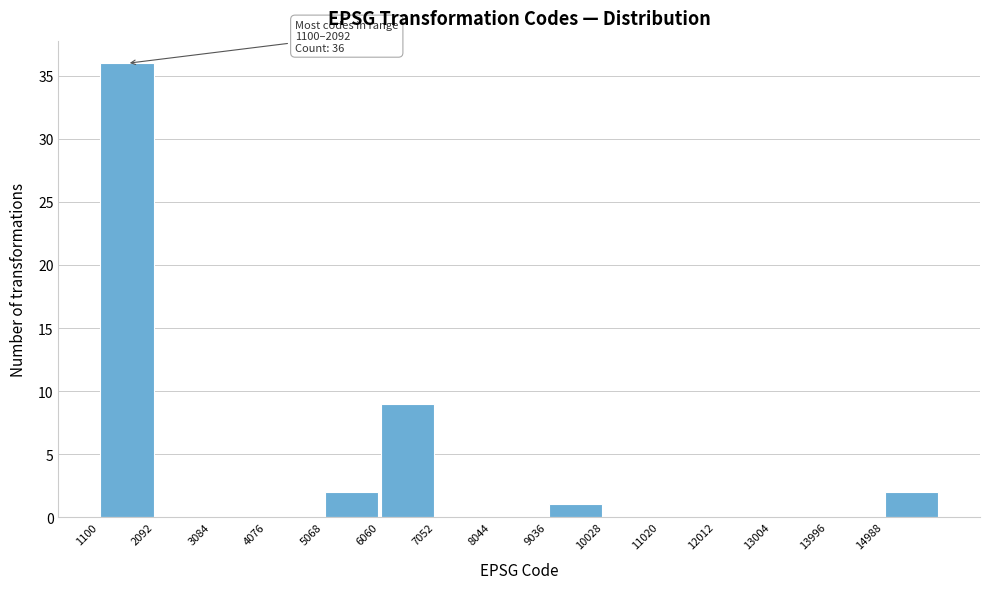

Over which range of the x-axis is the bar tallest?

1100 to 2100